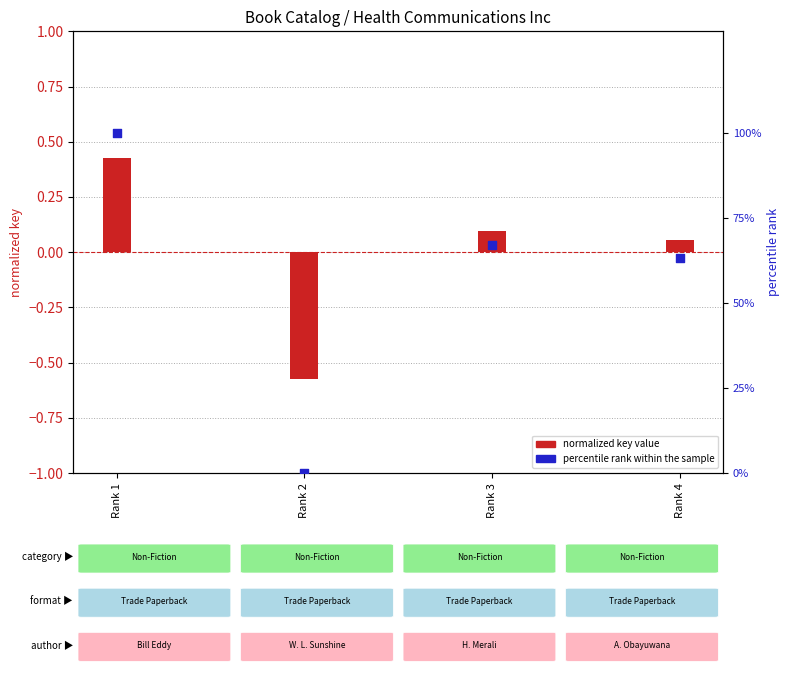

What is the total value across all series at Rank 4?

63.3